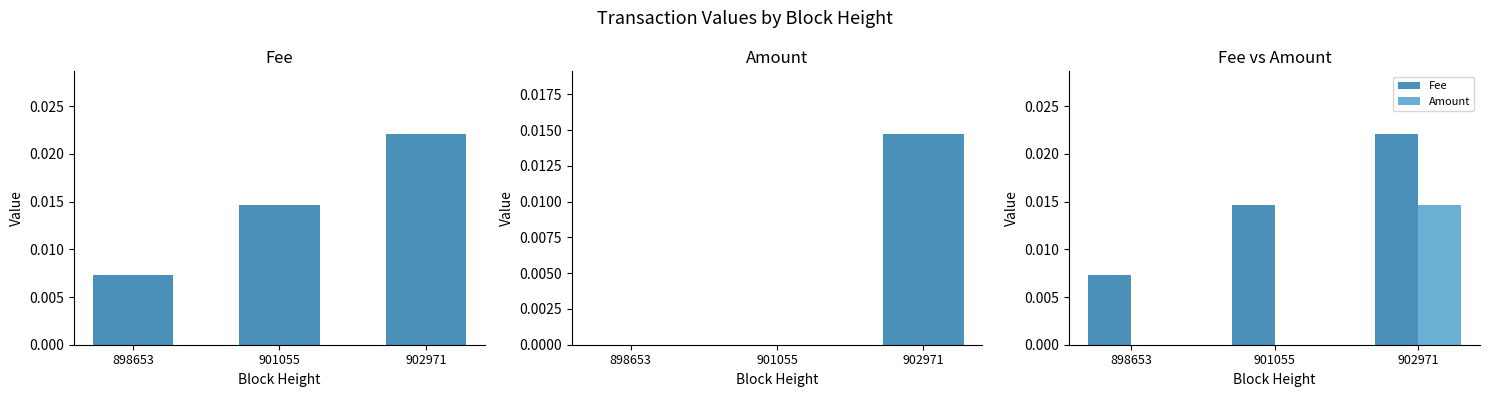

True or false: Fee has a value of 0.0 at 898653.

False